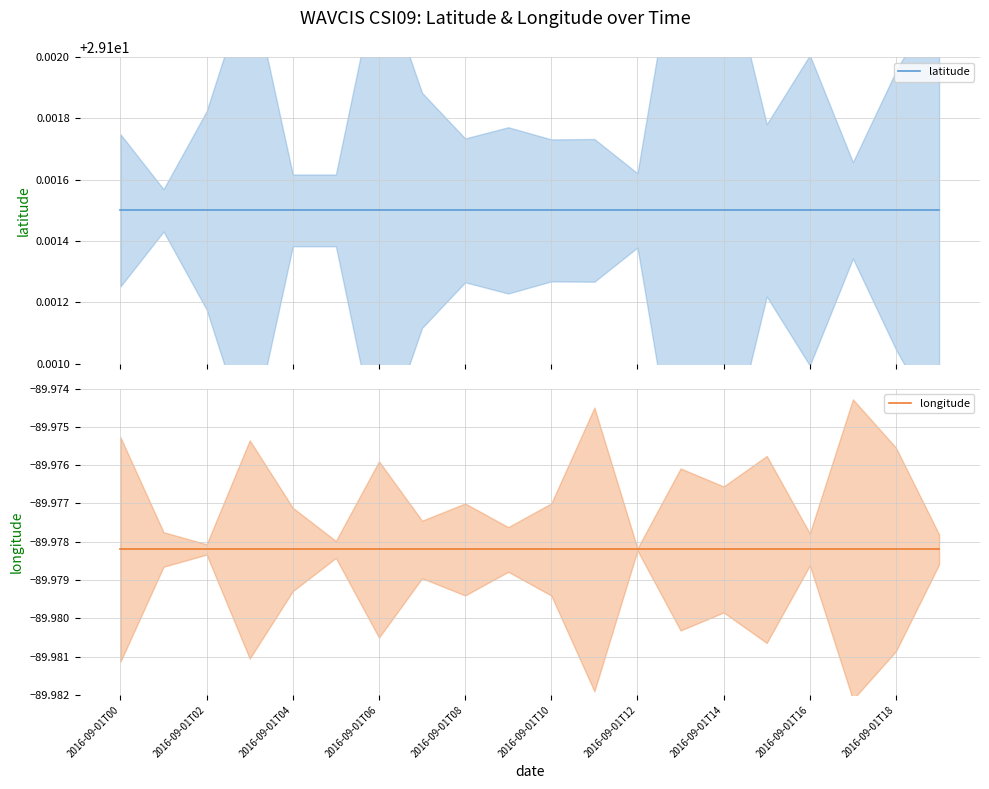

Rank the series by their average value, from highest to lowest.

latitude, longitude